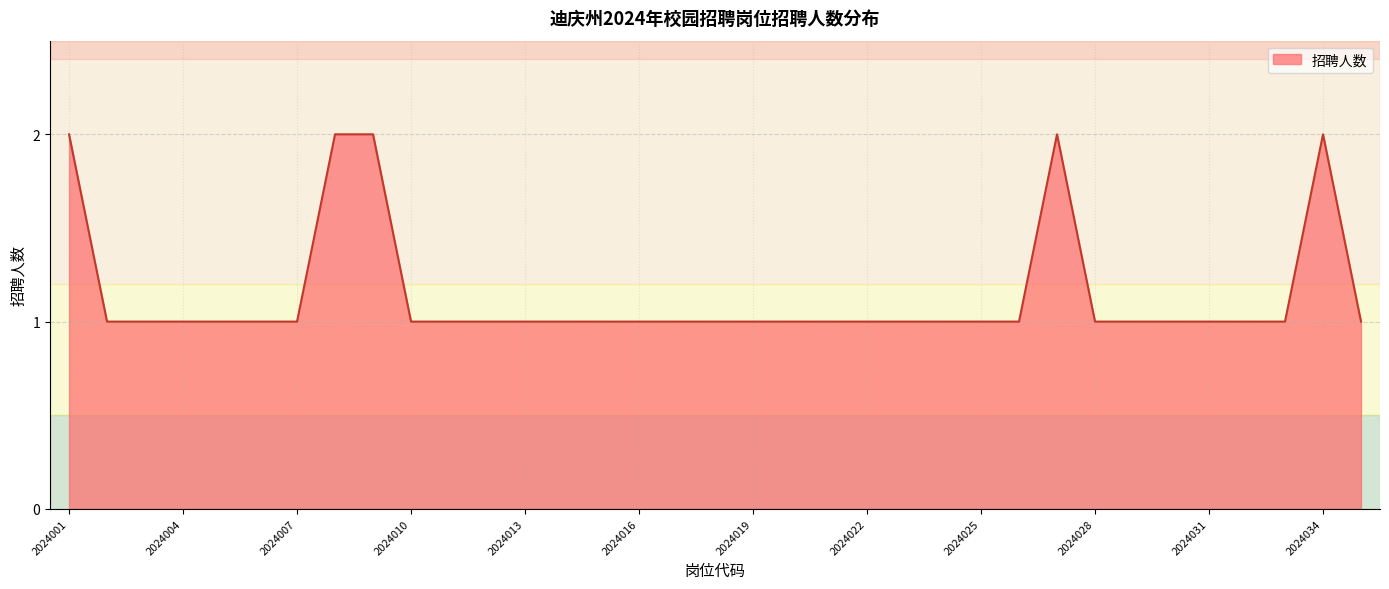

What is the minimum value shown in the chart?

1